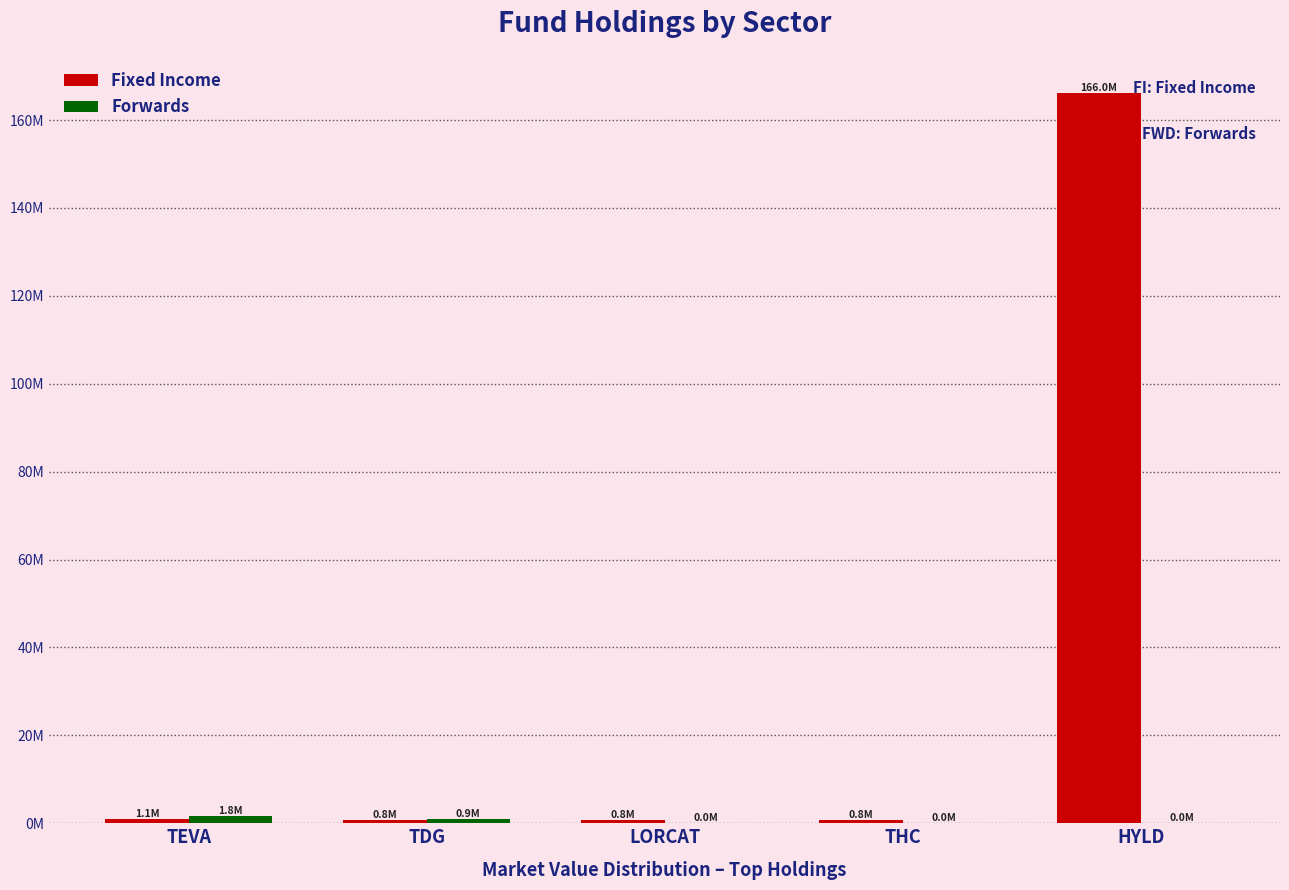

Where is Fixed Income nearest to the value 83423741?

TEVA